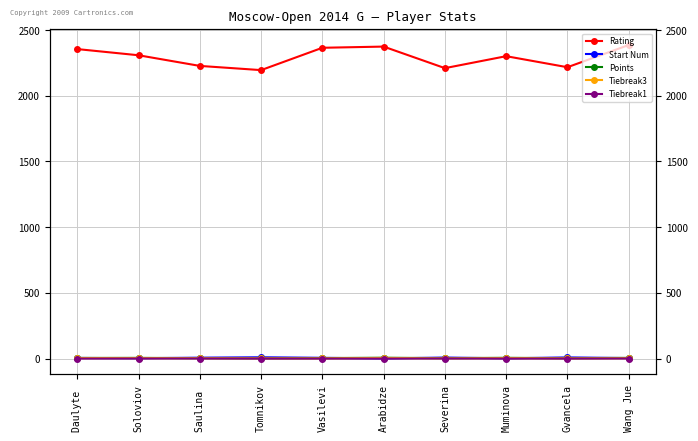

What is the lowest value of the Tiebreak3 series?

2.0